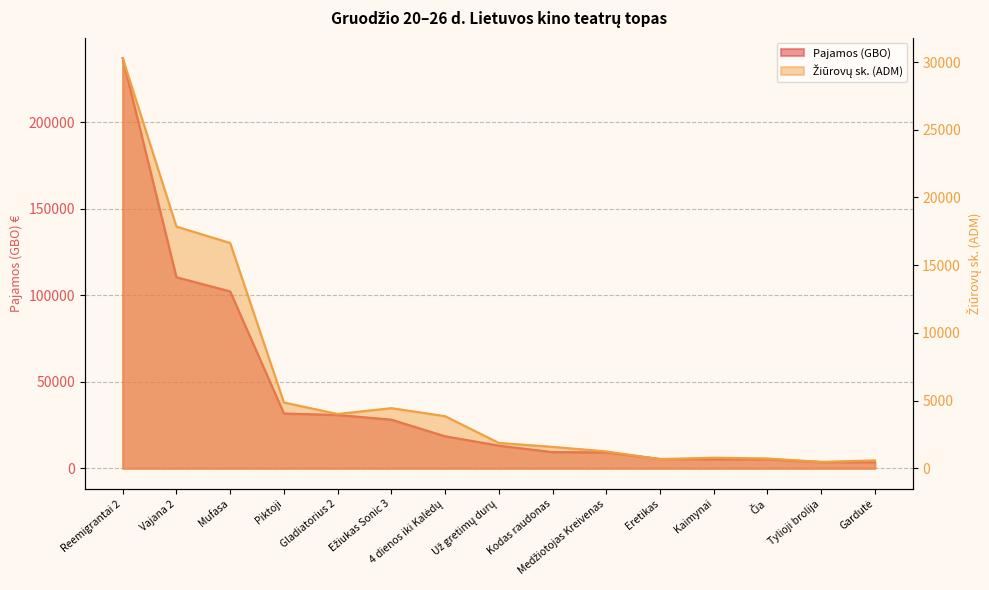

What is the lowest value of the Pajamos (GBO) series?

3530.4